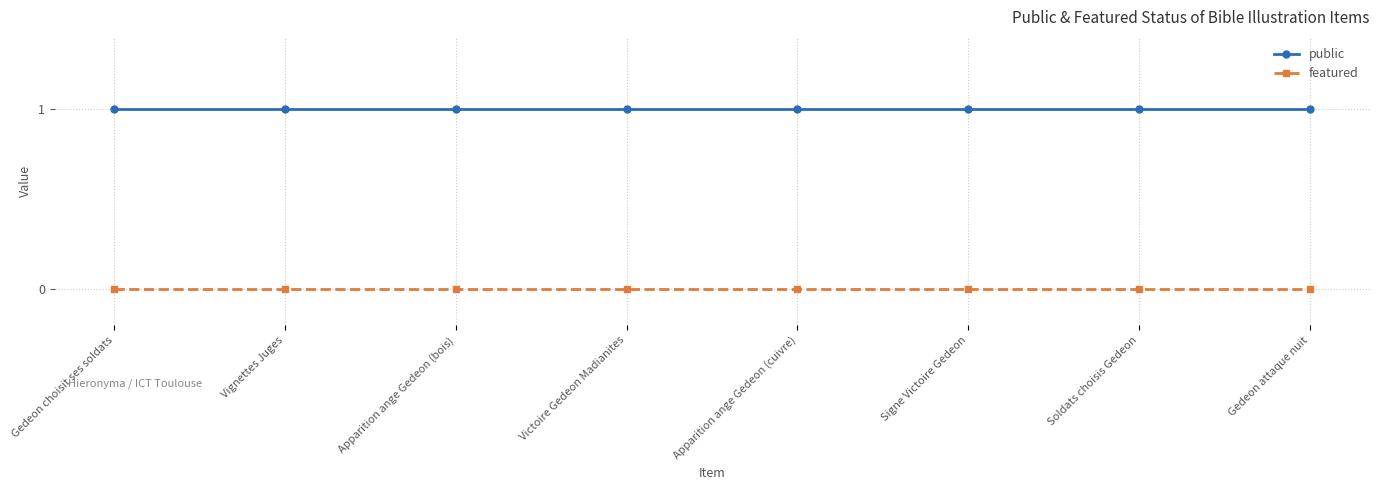

What position from the left is Gedeon attaque nuit?

8